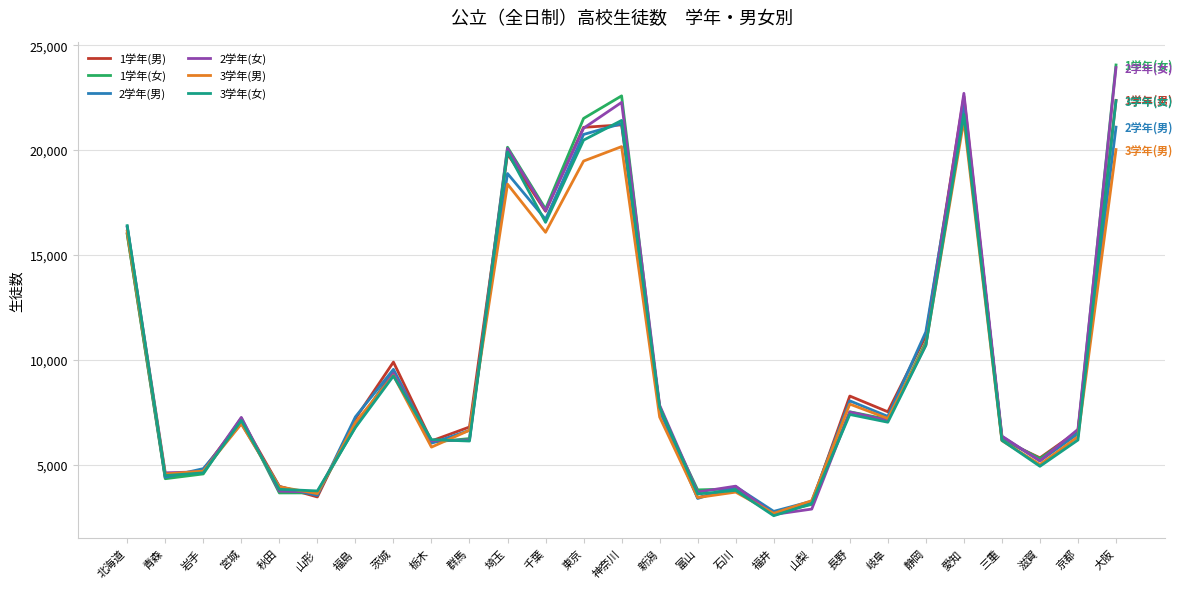

How many values in the 1学年(男) series are below 7140?

13